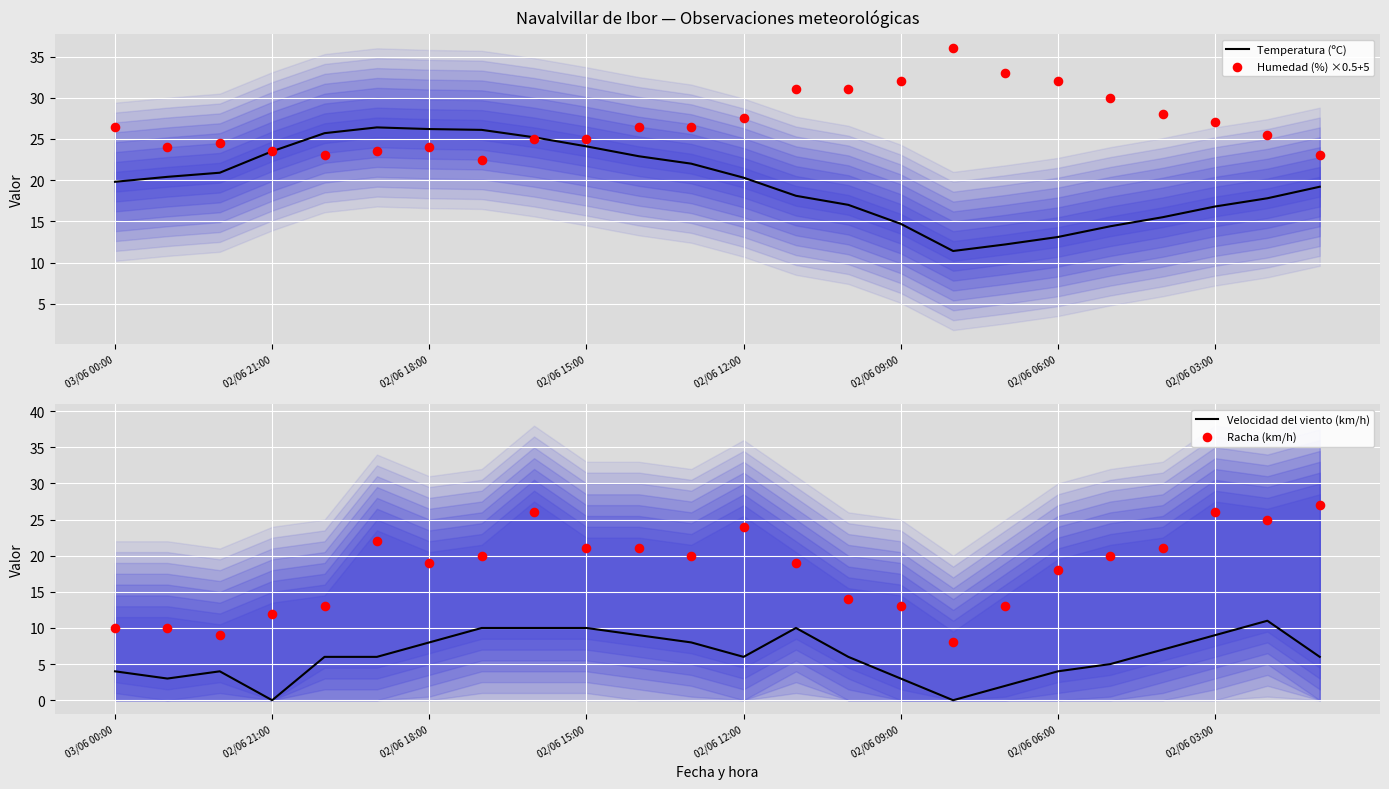

Which series contains the highest Y value?

Humedad (%) ×0.5+5